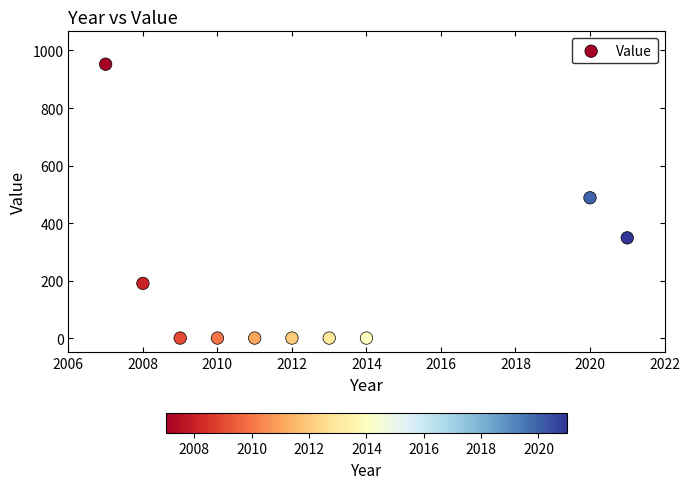

What is the average X value?

2012.5